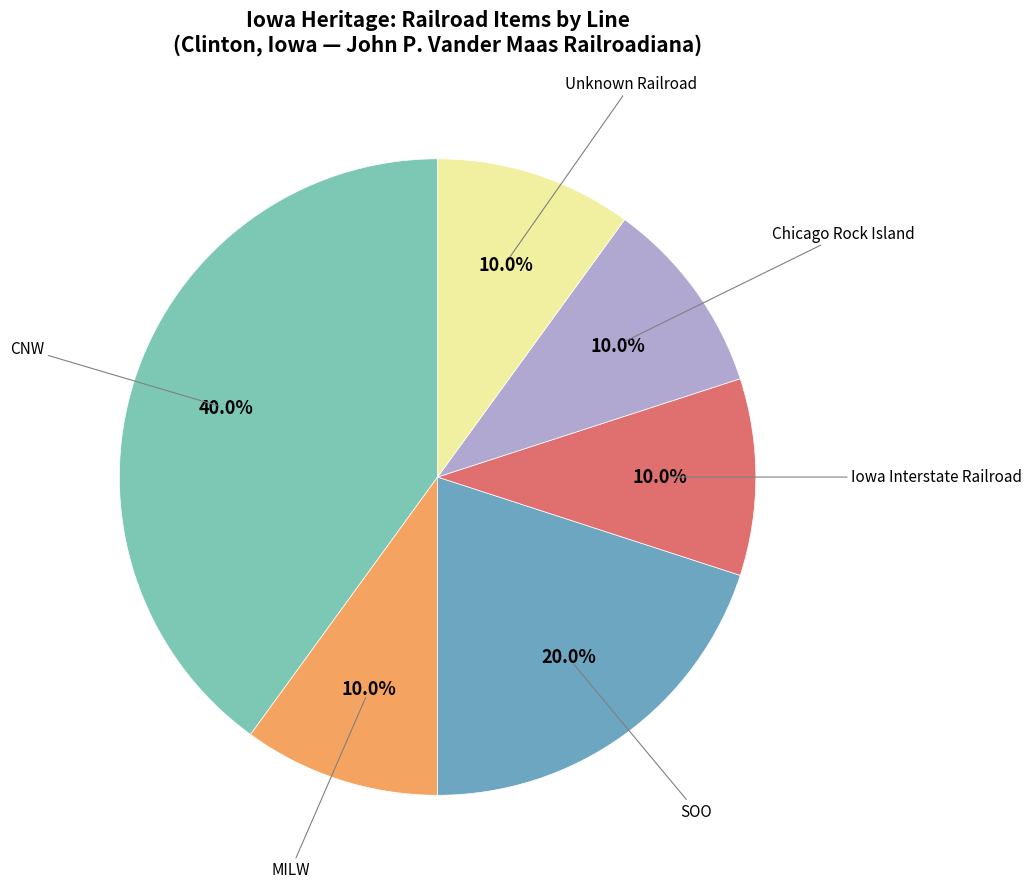

To the nearest percent, what percentage of the pie is Iowa Interstate Railroad?

10%